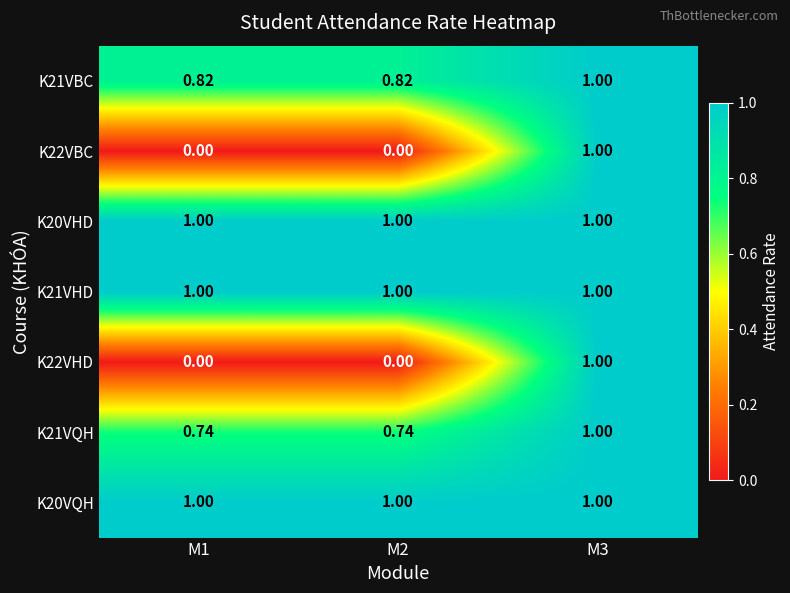

Reading left to right, list all the values displayed in this chart.

K21VBC: M1=0.8	M2=0.8	M3=1.0
K22VBC: M1=0.0	M2=0.0	M3=1.0
K20VHD: M1=1.0	M2=1.0	M3=1.0
K21VHD: M1=1.0	M2=1.0	M3=1.0
K22VHD: M1=0.0	M2=0.0	M3=1.0
K21VQH: M1=0.7	M2=0.7	M3=1.0
K20VQH: M1=1.0	M2=1.0	M3=1.0